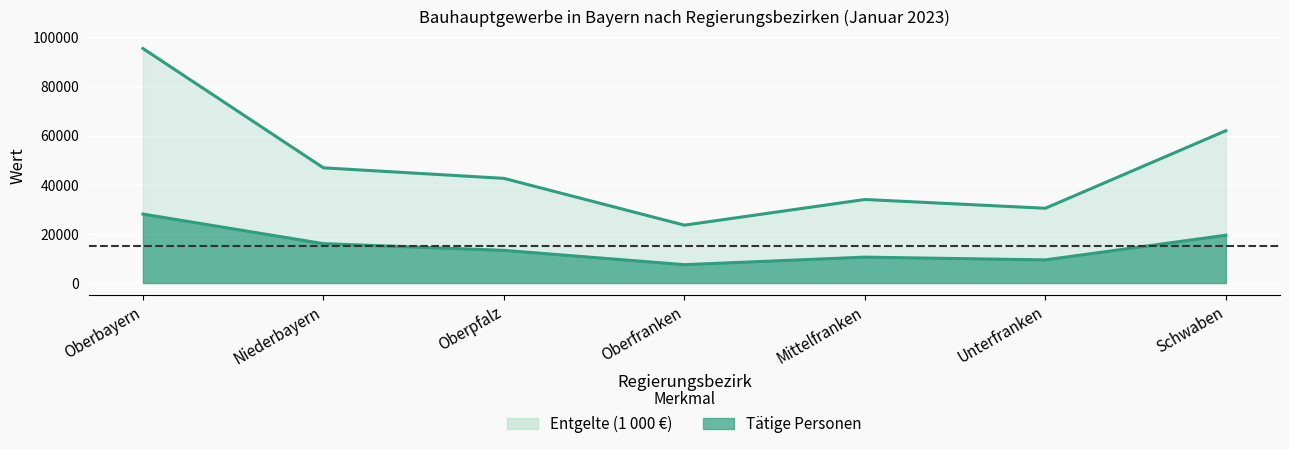

The Entgelte (1000 EUR) series shows 66293 at Niederbayern. True or false?

False